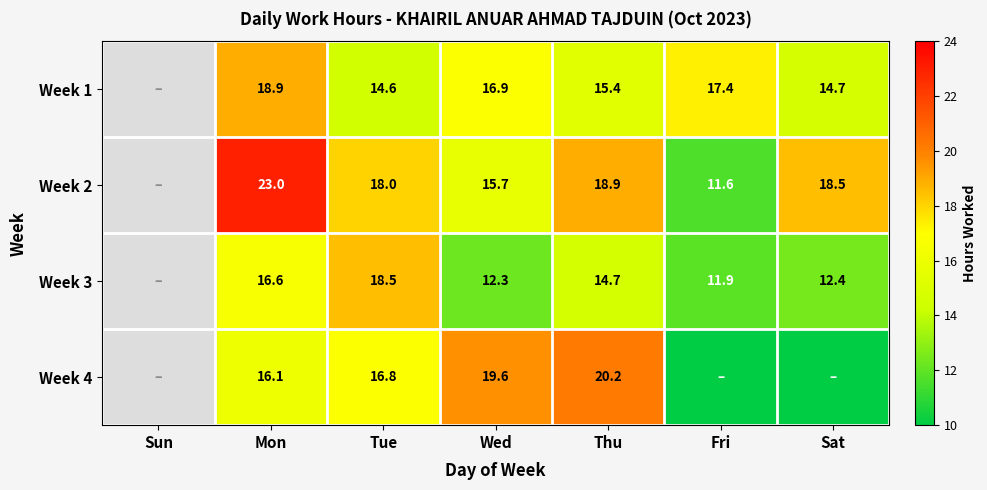

What is the difference between the highest and lowest values at Mon?

6.9